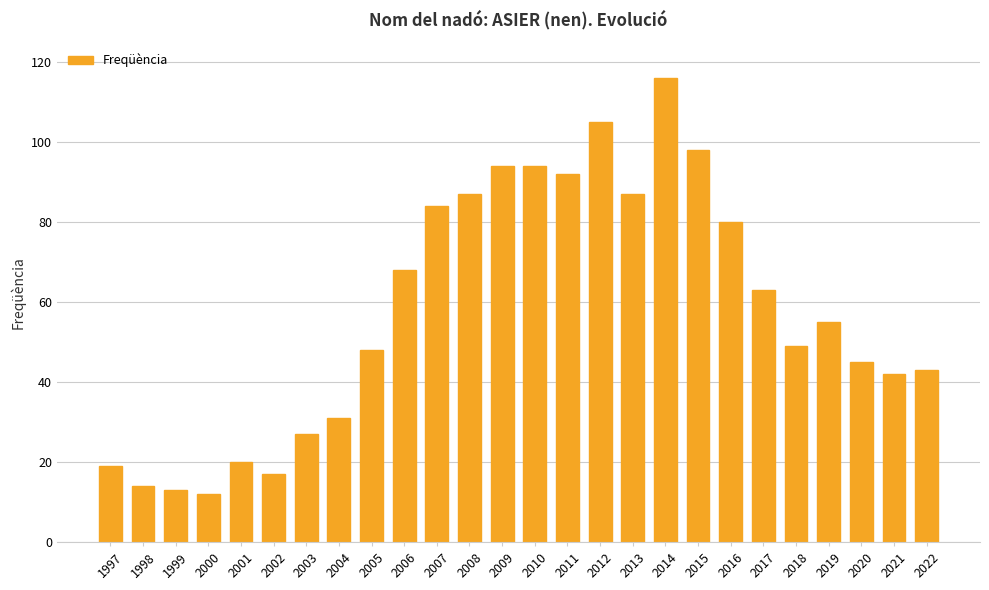

What is the change in value from 2013 to 2017?

-24